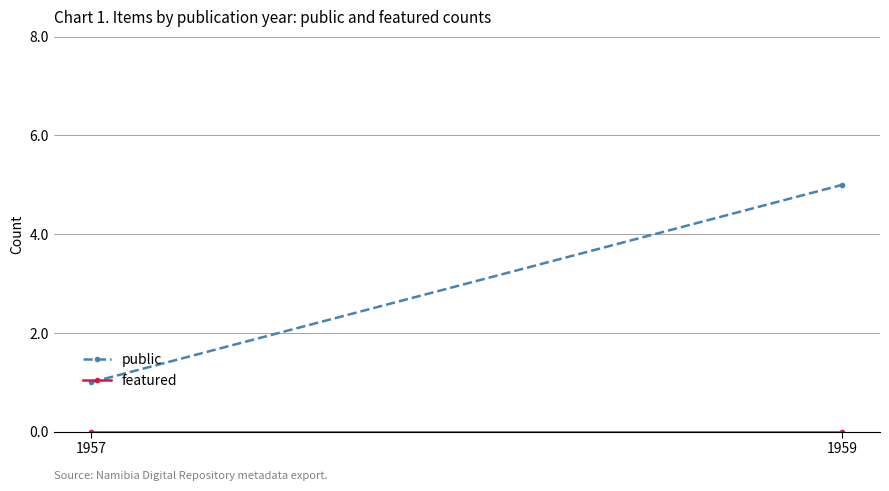

What is the maximum value shown in the chart?

5